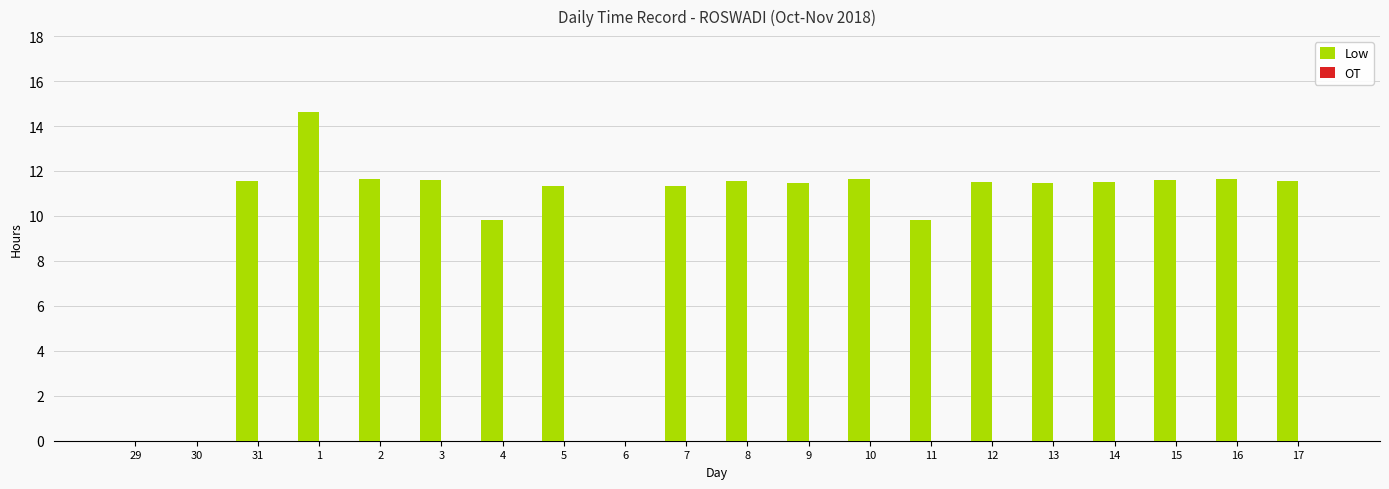

What is the change in value from 8 to 11?

-1.8